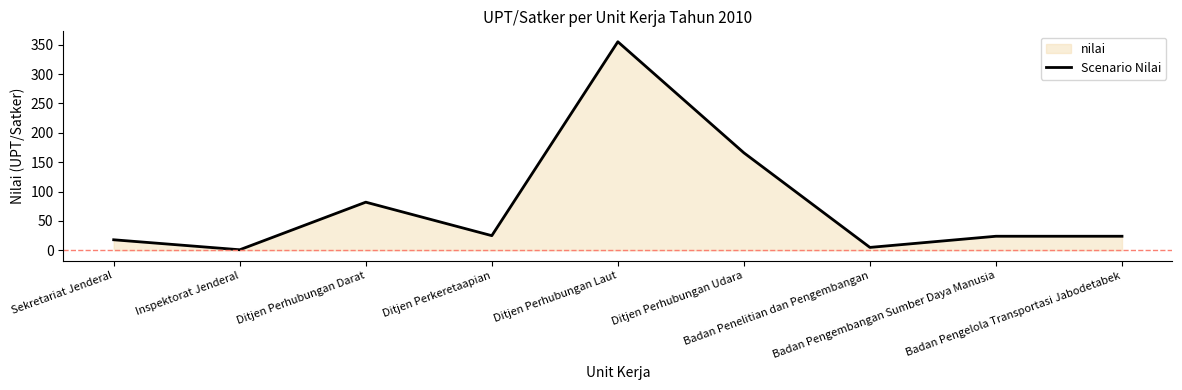

Rank the categories by value from highest to lowest.

Ditjen Perhubungan Laut, Ditjen Perhubungan Udara, Ditjen Perhubungan Darat, Ditjen Perkeretaapian, Badan Pengembangan Sumber Daya Manusia, Badan Pengelola Transportasi Jabodetabek, Sekretariat Jenderal, Badan Penelitian dan Pengembangan, Inspektorat Jenderal